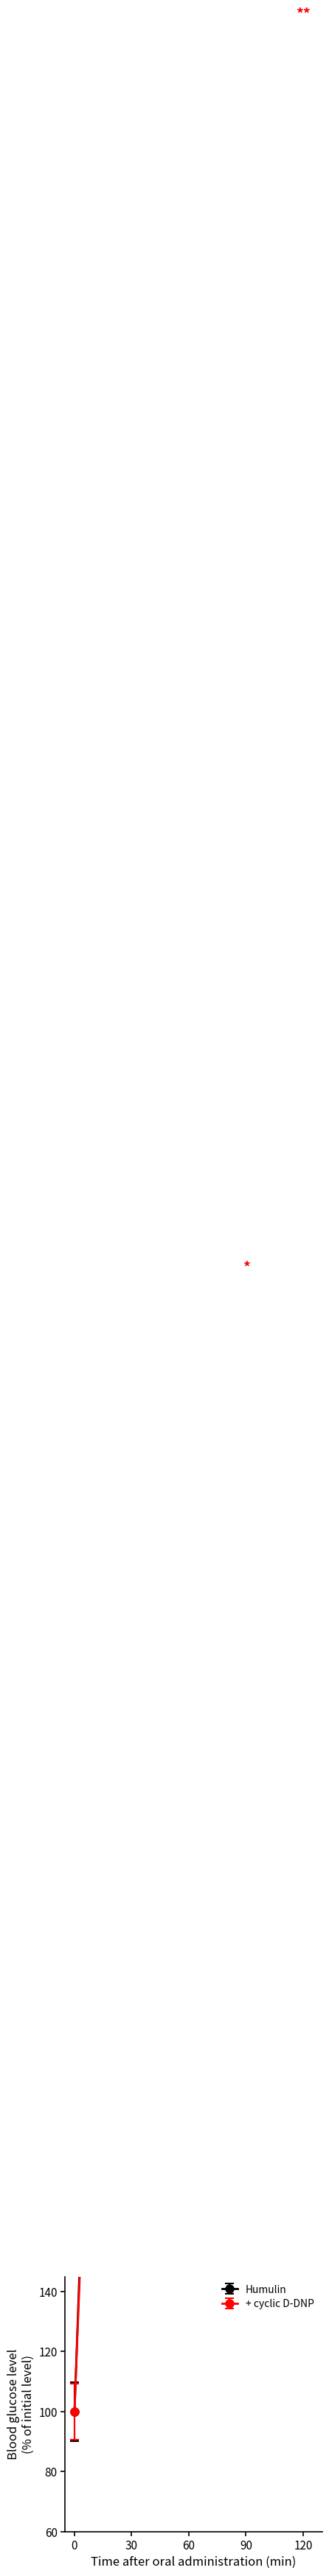

What is the smallest value displayed?

100.0